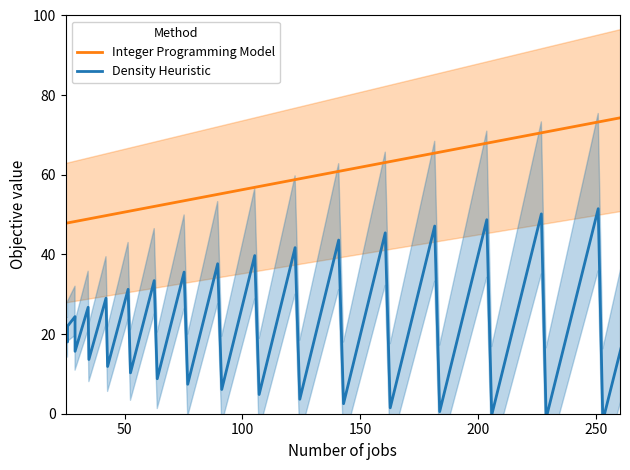

How many values in Density Heuristic are below zero?

6